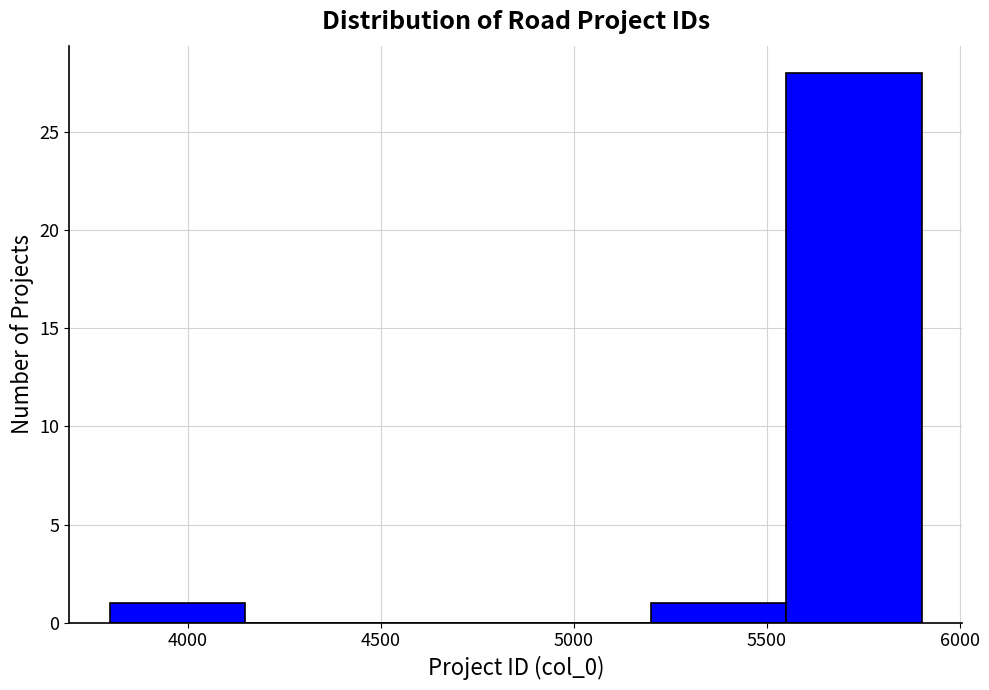

Reading left to right, list every bar in this chart as the range it spans on the x-axis followed by its height. Neither the bar edges nor the heights are printed on the chart, so give them approximately, as read against the axes.

3800 to 4150: 1
4150 to 4500: 0
4500 to 4850: 0
4850 to 5200: 0
5200 to 5550: 1
5550 to 5900: 28